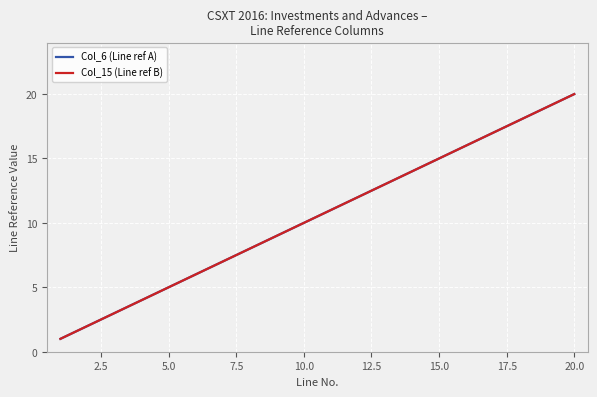

Does the chart display data point markers on the line(s)?

No